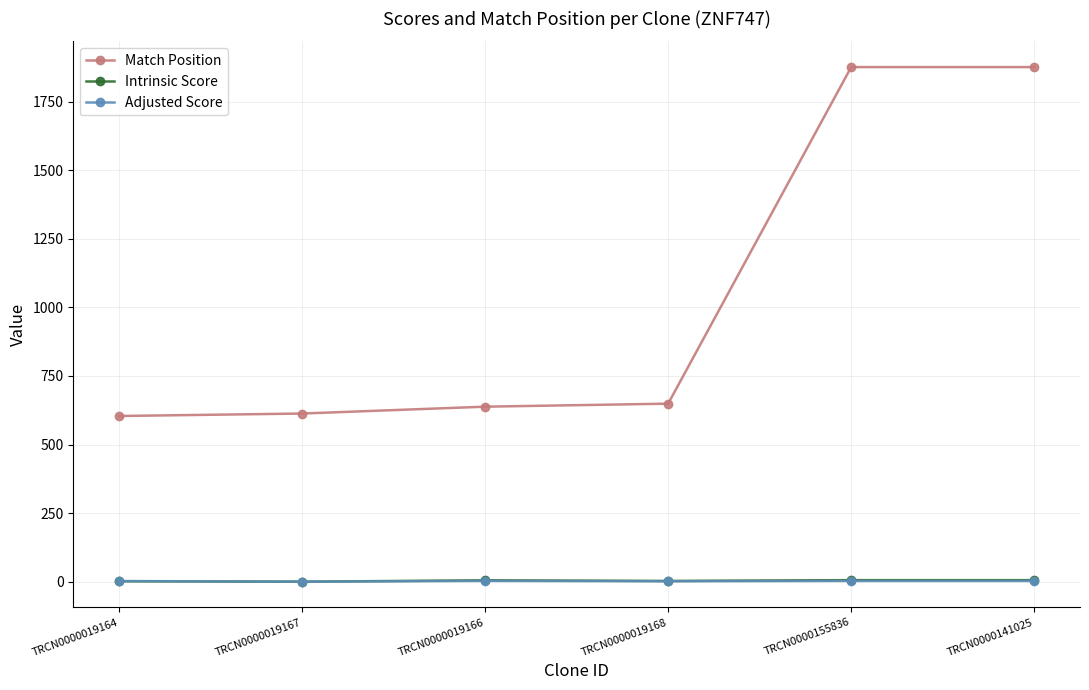

Is this an area chart (filled region under the line)?

No